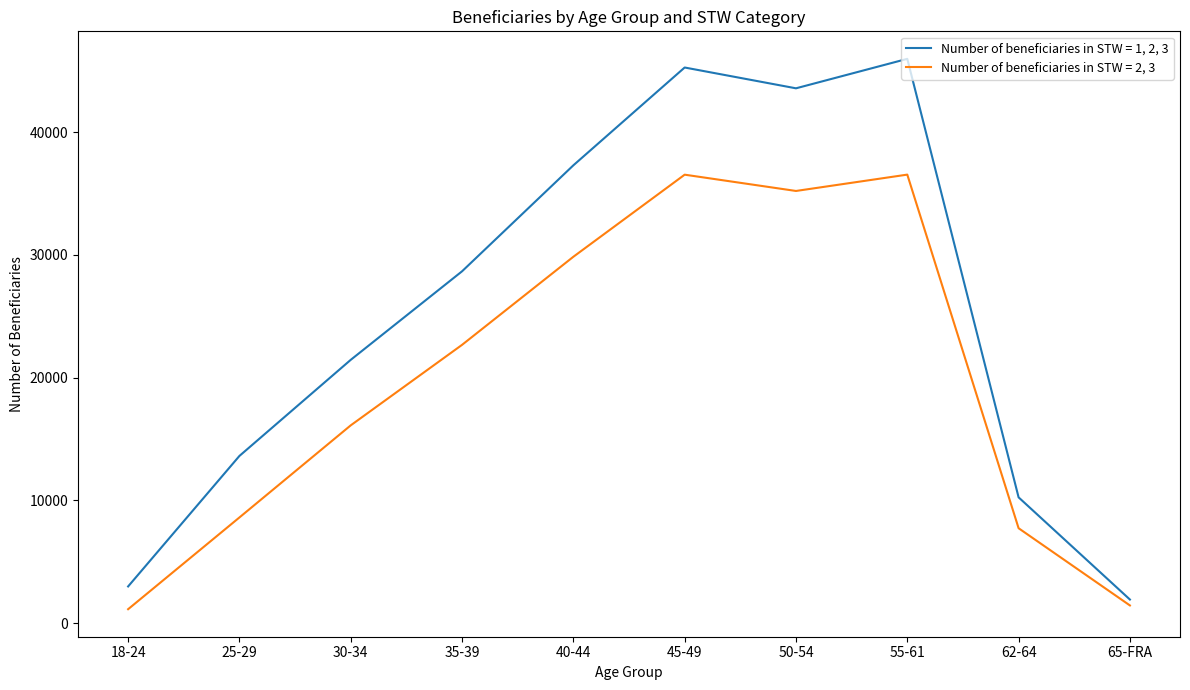

What is the approximate value of Number of beneficiaries in STW = 2, 3 at 35-39, to the nearest 50?

22650